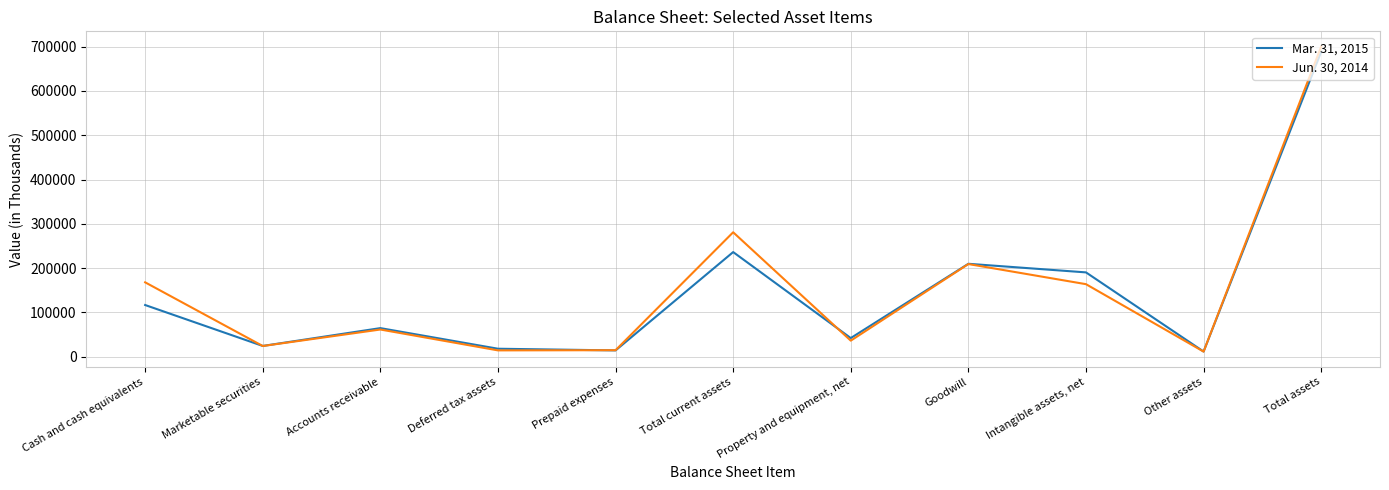

True or false: Jun. 30, 2014 has a value of 10796 at Property and equipment, net.

False